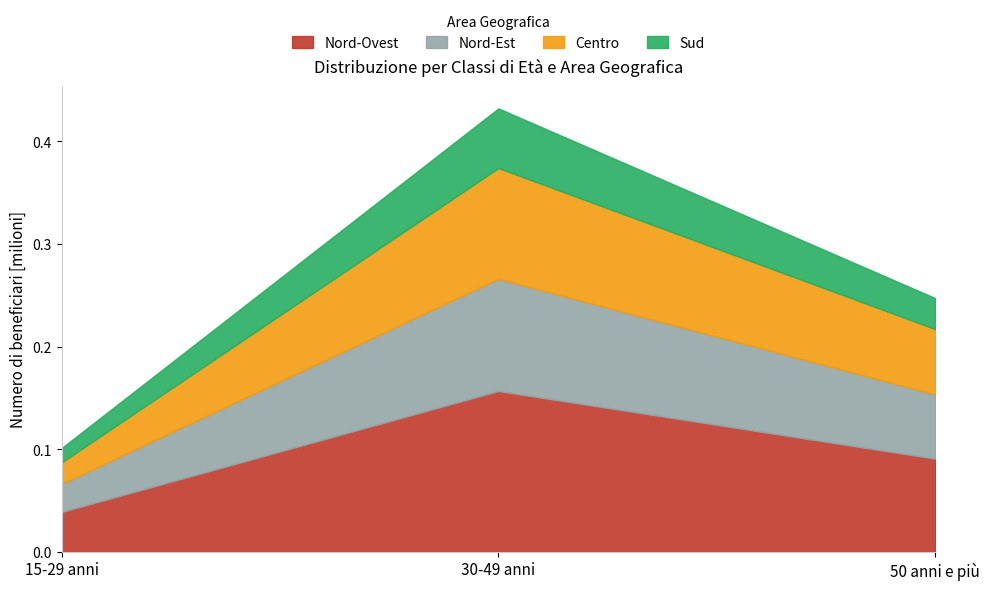

What is the label of the 2nd point from the right?

30-49 anni